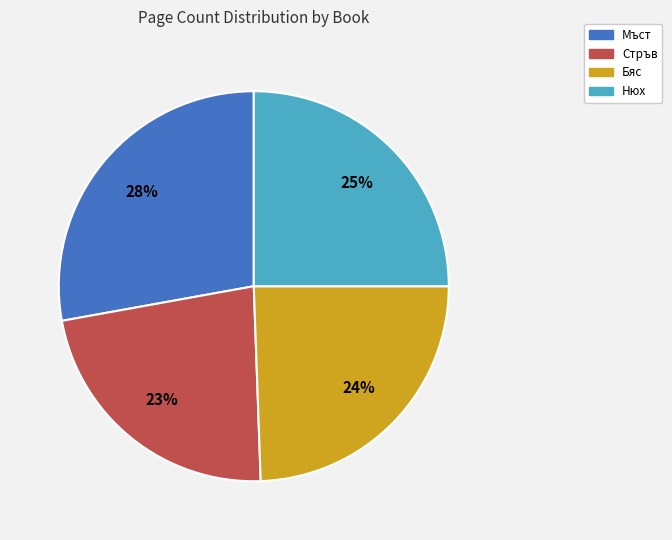

Is the sum of Стръв and Мъст greater than half?

Yes